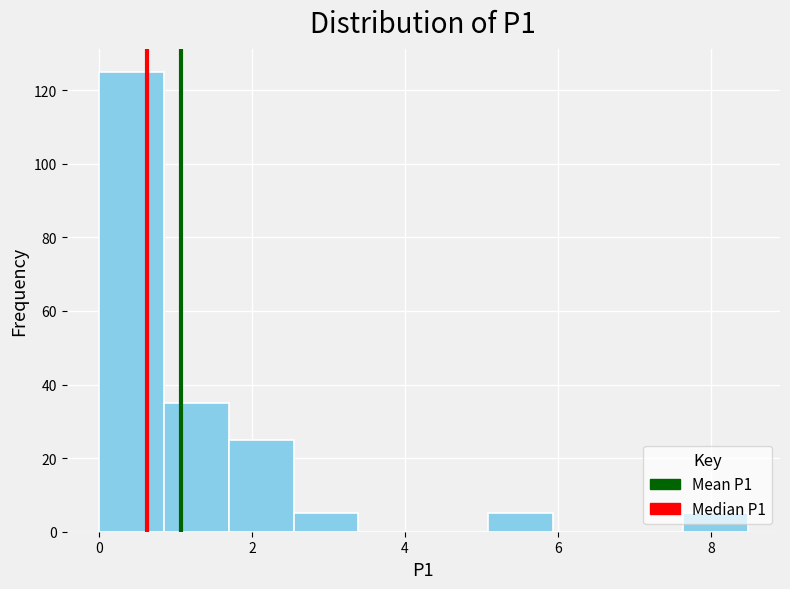

Reading left to right, transcribe this chart: for each bar, give the range it covers on the x-axis and its height. Neither the bar edges nor the heights are printed on the chart, so give them approximately, as read against the axes.

0.0 to 0.8: 126
0.8 to 1.6: 36
1.6 to 2.6: 26
2.6 to 3.4: 6
3.4 to 4.2: 0
4.2 to 5.0: 0
5.0 to 6.0: 6
6.0 to 6.8: 0
6.8 to 7.6: 0
7.6 to 8.4: 6